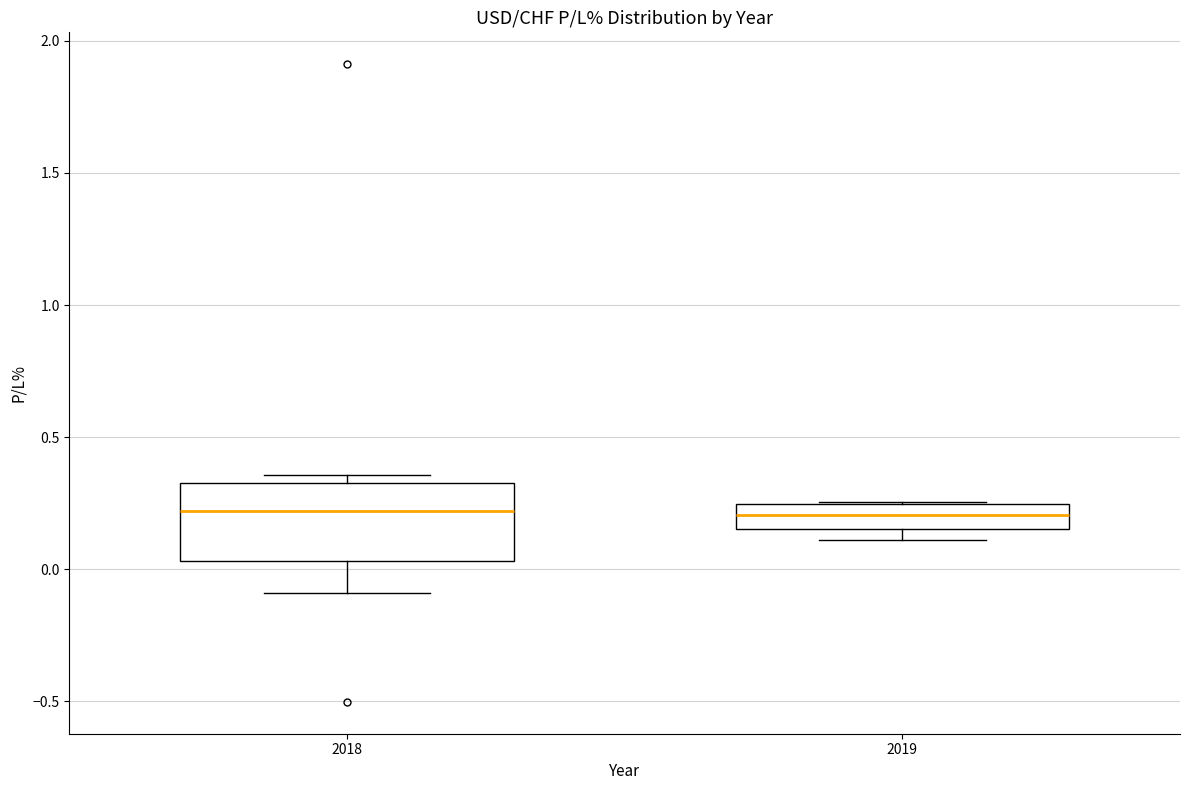

Reading left to right, transcribe this box plot: for each box, give where its median line is, the range the box spans, and where its two whiskers end, as read against the y-axis. The values are not printed on the chart, so give them approximately, as read against the axis.

2018: median 0.20, box 0.05 to 0.35, whiskers -0.10 to 0.35 (just above the box's upper edge)
2019: median 0.20, box 0.15 to 0.25, whiskers 0.10 to 0.25